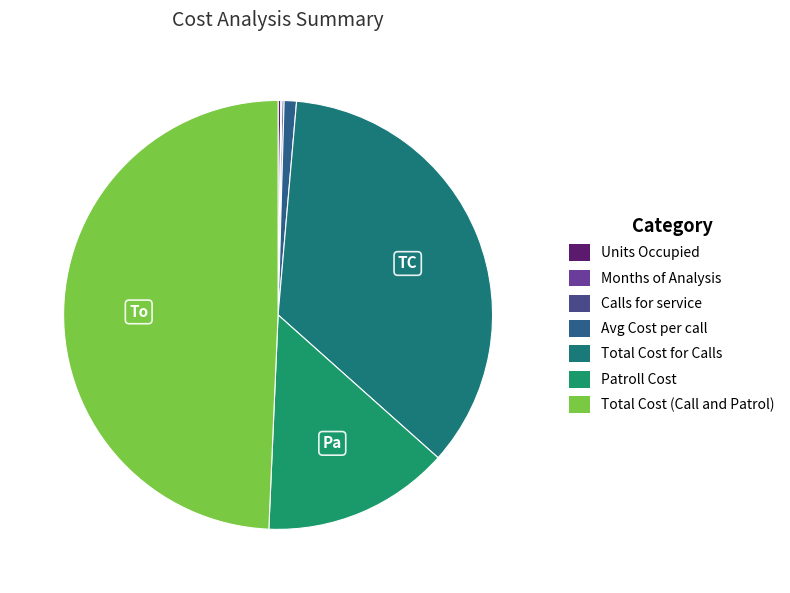

Is it true that Units Occupied is 0% of the pie?

True